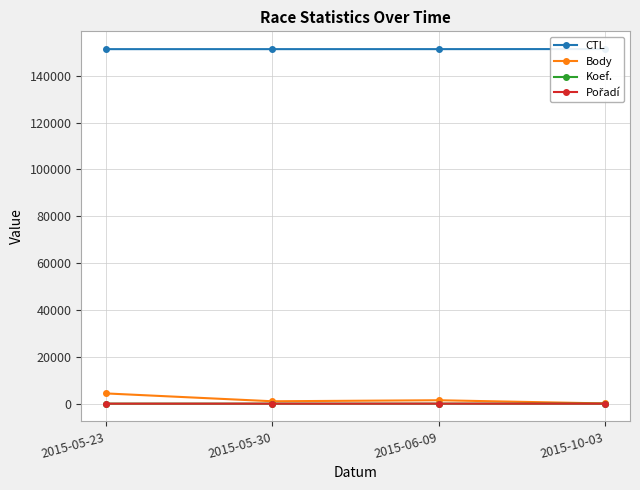

Which category has the highest value in the CTL series?

2015-10-03